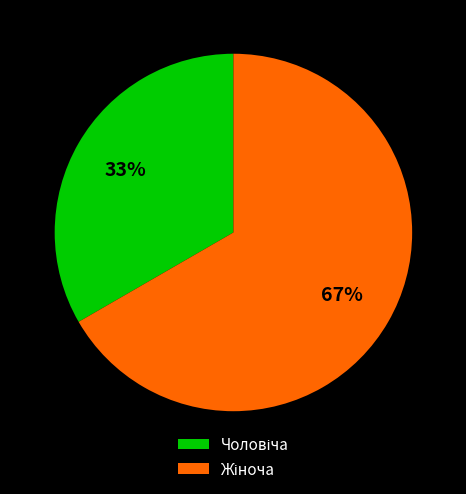

Does any single category account for the majority?

Yes